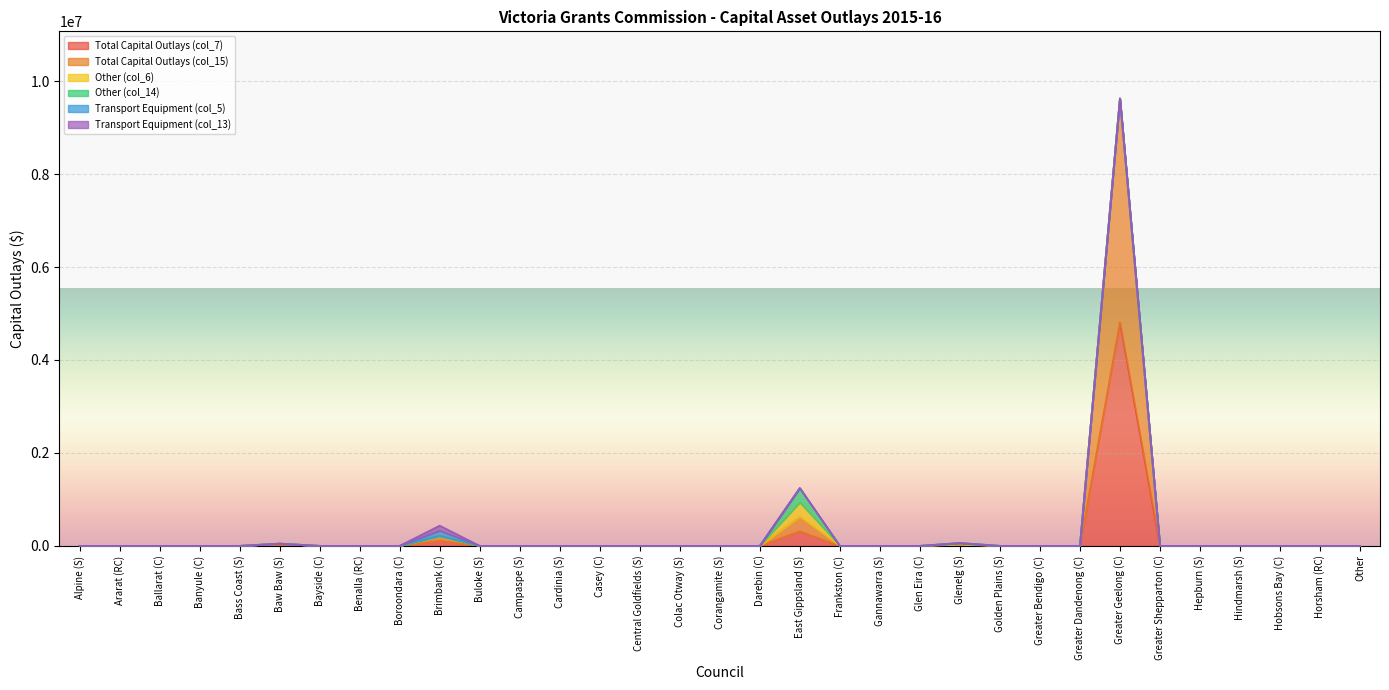

Is it true that Transport Equipment (col_13) equals 70851.8 at Banyule (C)?

False